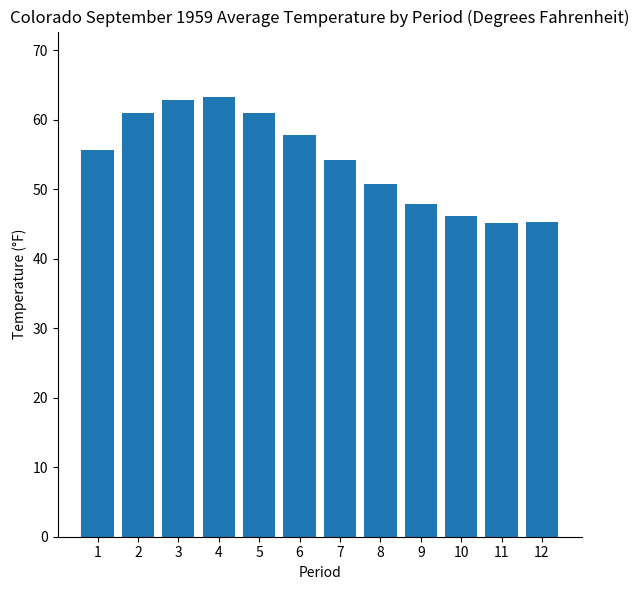

What is the difference between the maximum and minimum values?

18.1